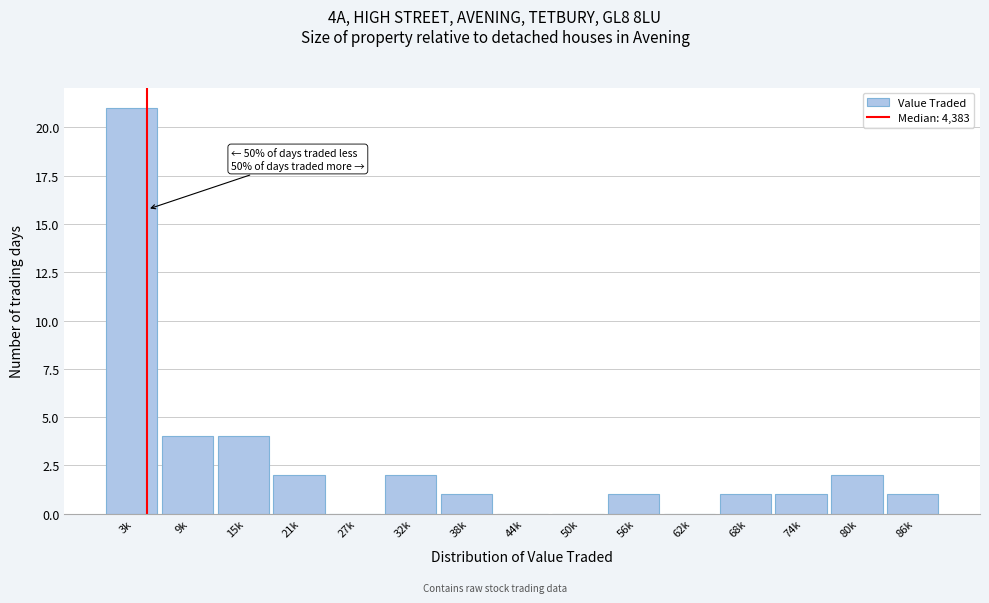

Reading left to right, what are all the values shown in this chart?

3k=21	9k=4	15k=4	21k=2	27k=0	32k=2	38k=1	44k=0	50k=0	56k=1	62k=0	68k=1	74k=1	80k=2	86k=1